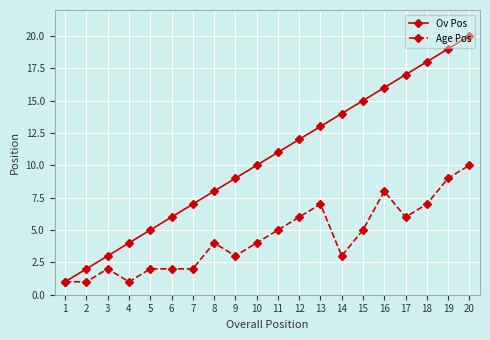

What is the sum of all Age Pos values?

88